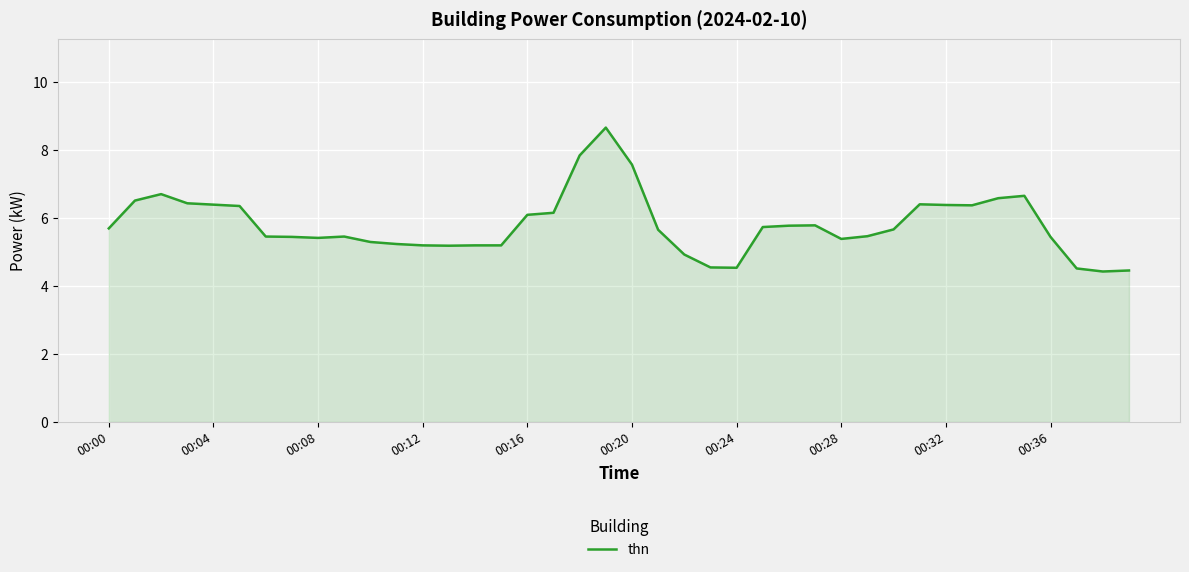

How many lines are shown in the chart?

1